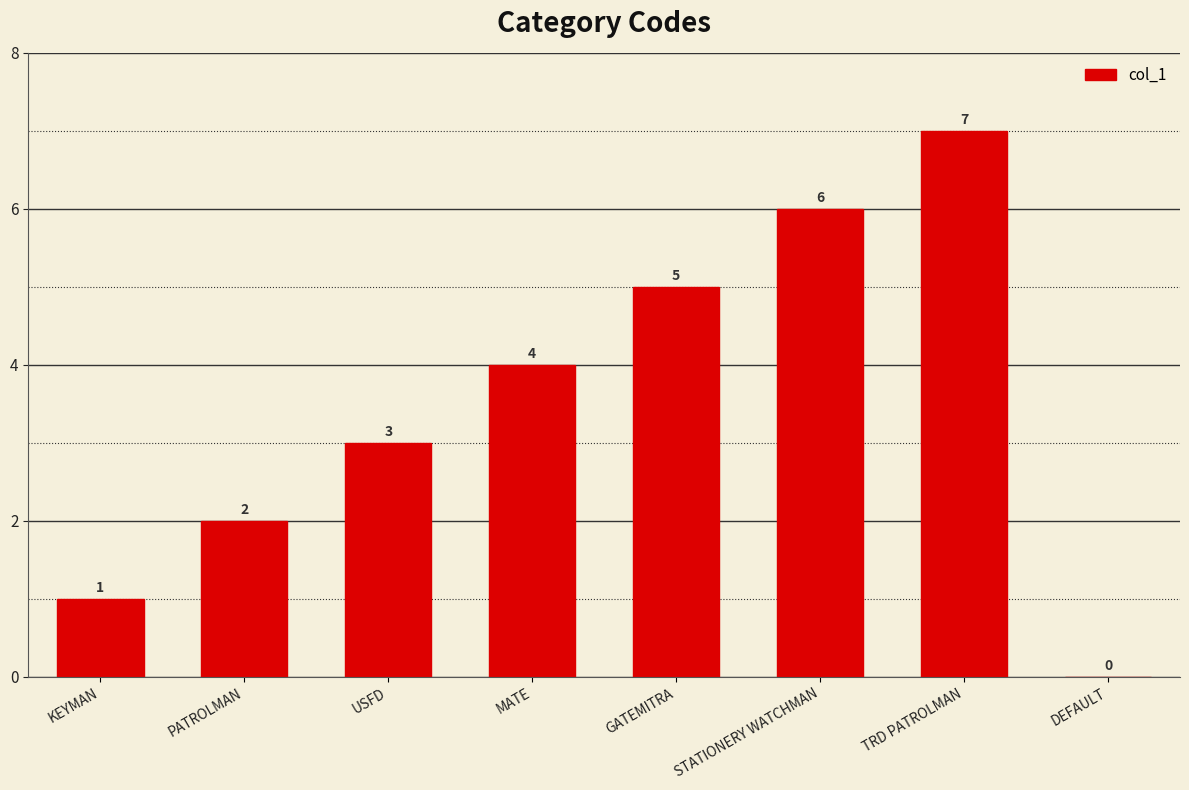

How many categories are shown in the chart?

8